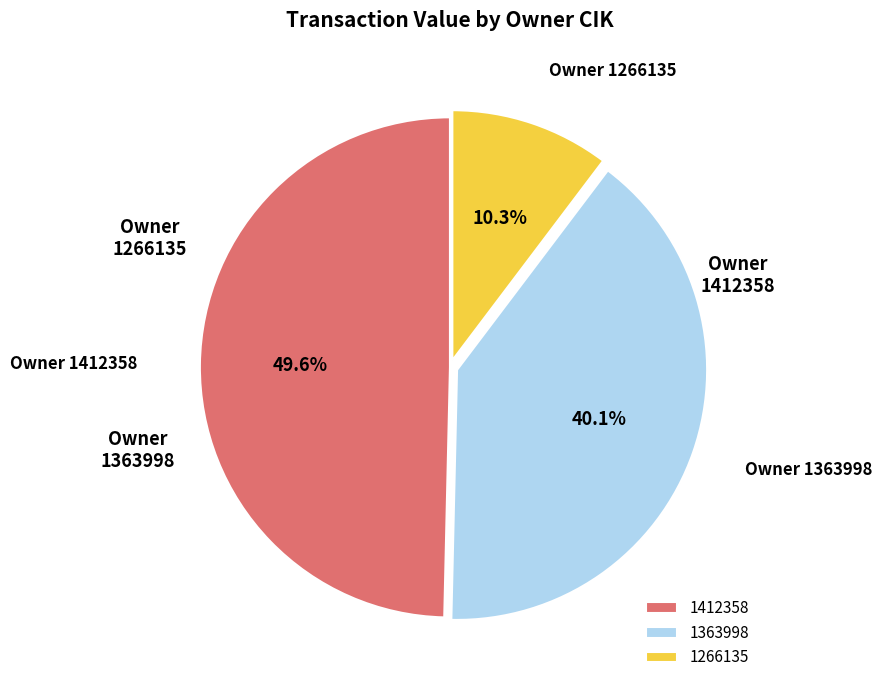

Rank the categories by value from lowest to highest.

1266135, 1363998, 1412358